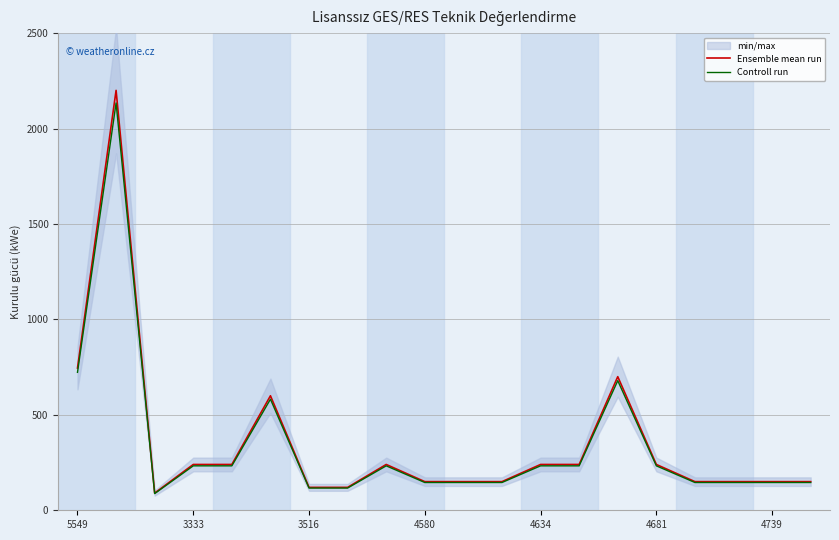

What is the value of the Controll run point at the 10th from the left?

145.5